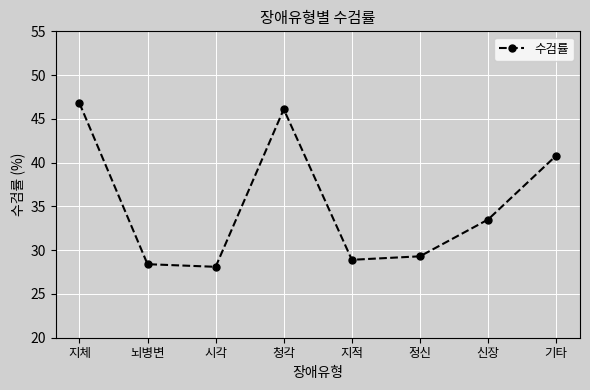

Reading left to right, transcribe all the data shown in this chart.

지체=46.8	뇌병변=28.4	시각=28.1	청각=46.1	지적=28.9	정신=29.3	신장=33.5	기타=40.8